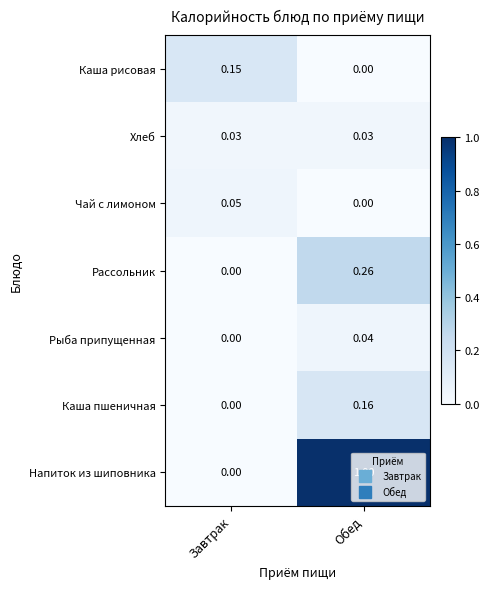

Where is Рыба припущенная nearest to the value 0?

Завтрак